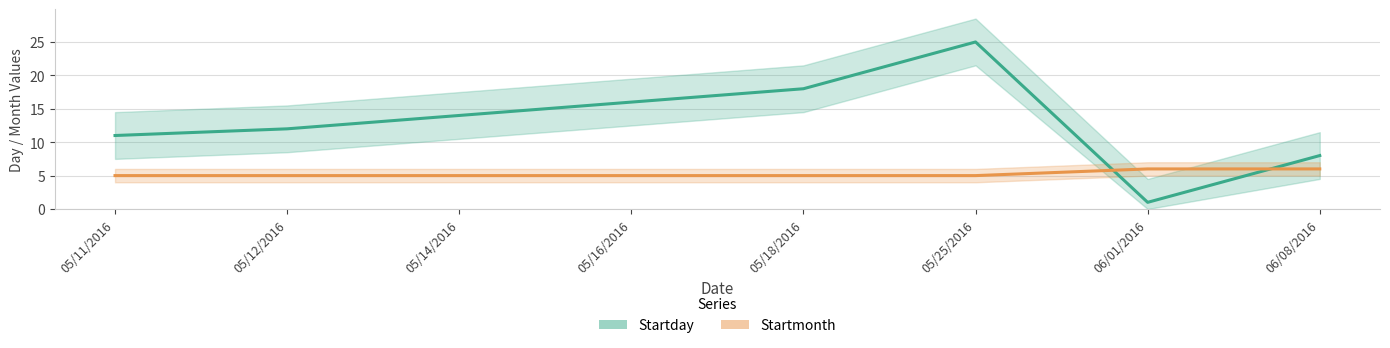

What is the spread (max minus min) of values at 05/25/2016?

20